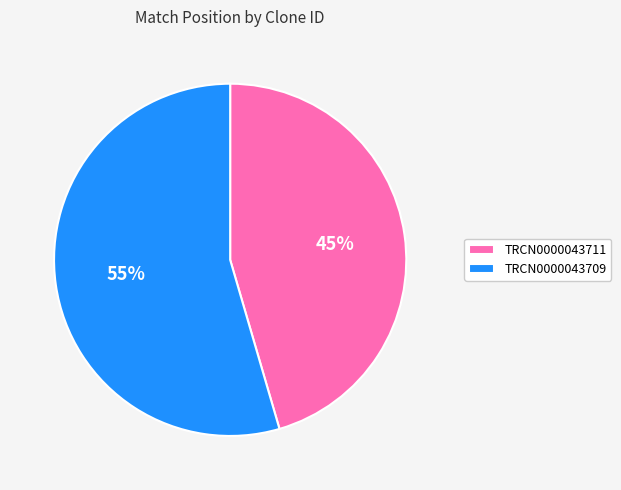

Count the number of slices in the pie.

2